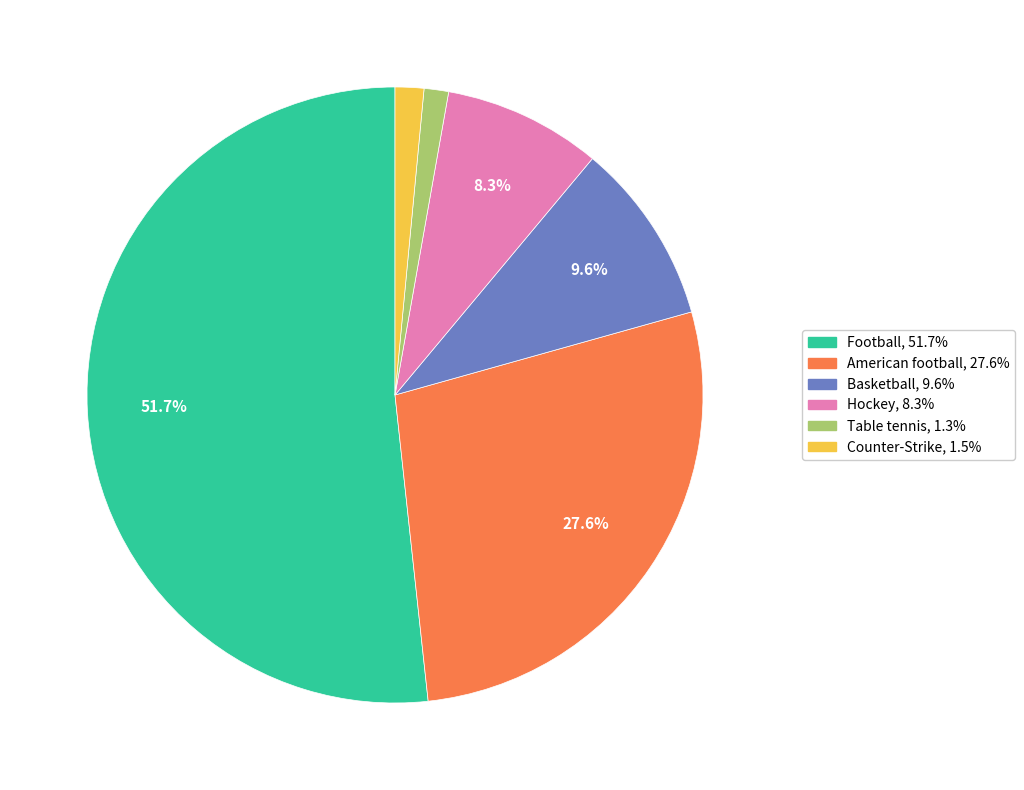

To the nearest percent, what is the average slice percentage?

17%